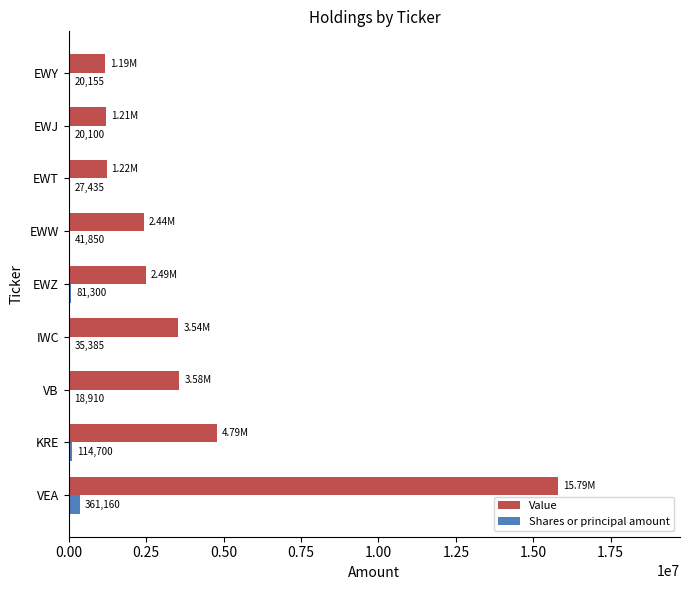

At which label is Value closest to 8488925?

KRE